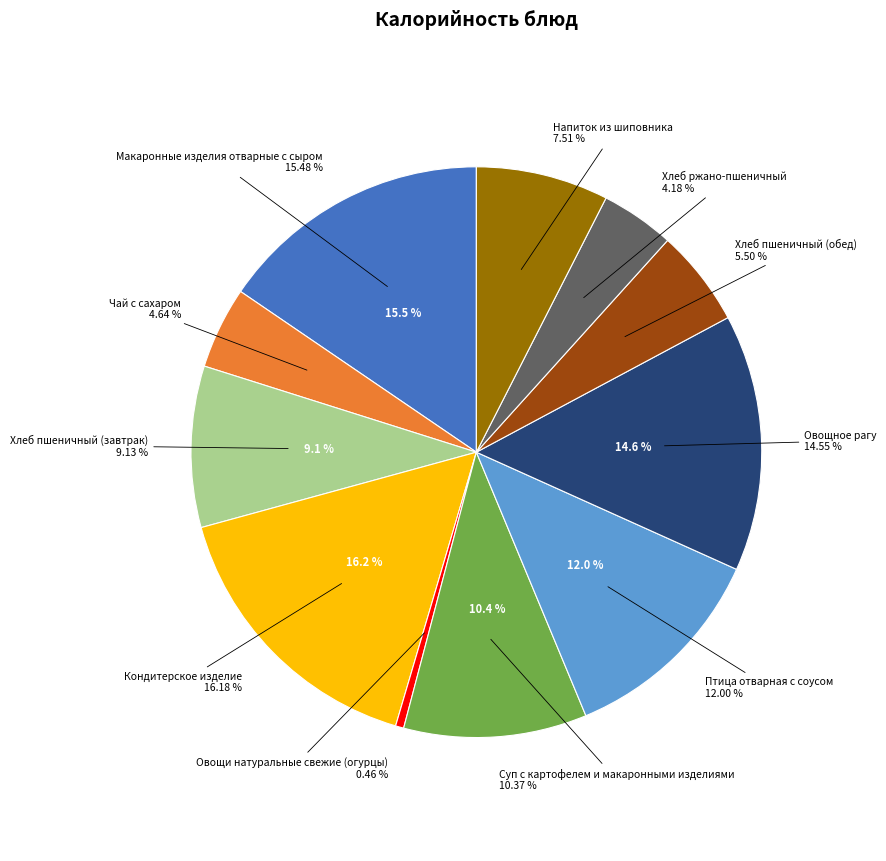

To the nearest percent, what portion does Макаронные изделия отварные с сыром represent?

15%